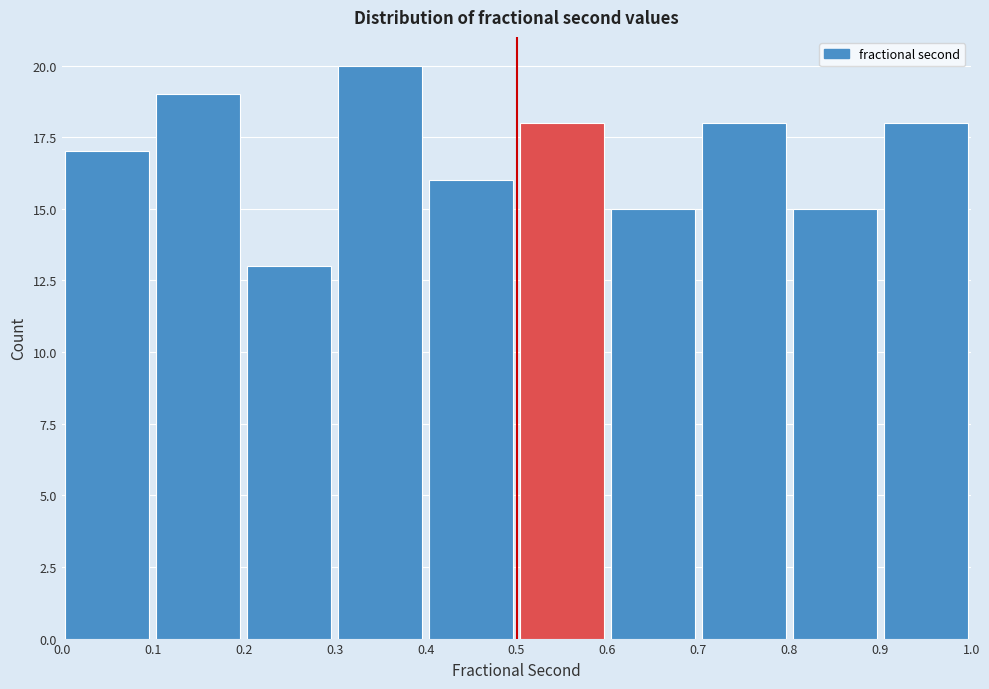

Reading left to right, transcribe this chart: for each bar, give the range it covers on the x-axis and its height. The values are not printed on the chart, so give them approximately, as read against the axis.

0.0 to 0.1: 17
0.1 to 0.2: 19
0.2 to 0.3: 13
0.3 to 0.4: 20
0.4 to 0.5: 16
0.5 to 0.6: 18
0.6 to 0.7: 15
0.7 to 0.8: 18
0.8 to 0.9: 15
0.9 to 1.0: 18